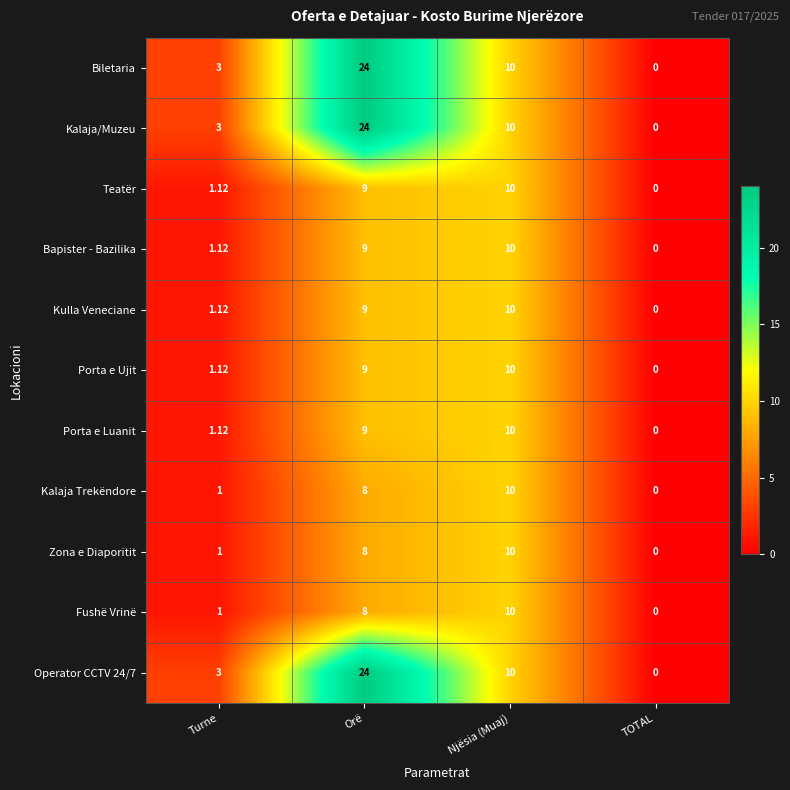

Is the value of Teatër at Orë greater than the value of Kalaja Trekëndore at TOTAL?

Yes